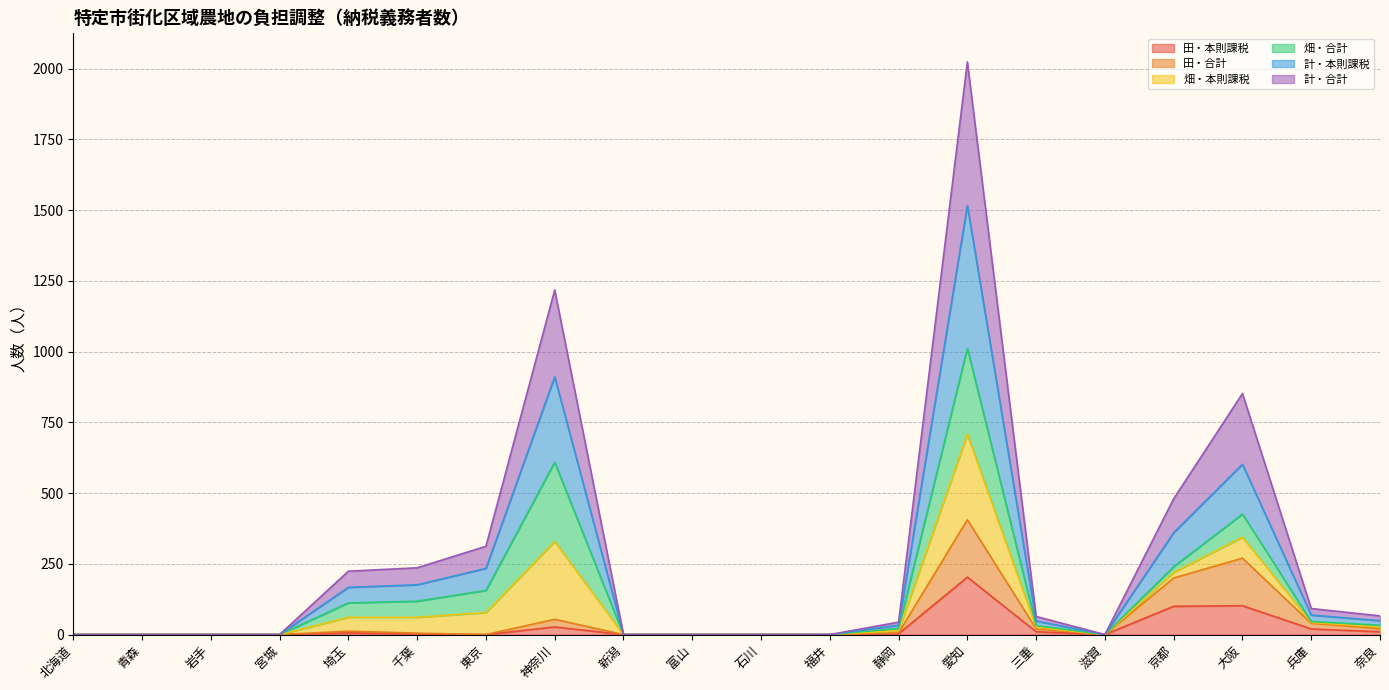

What is the average value of the 田・本則課税 series?

24